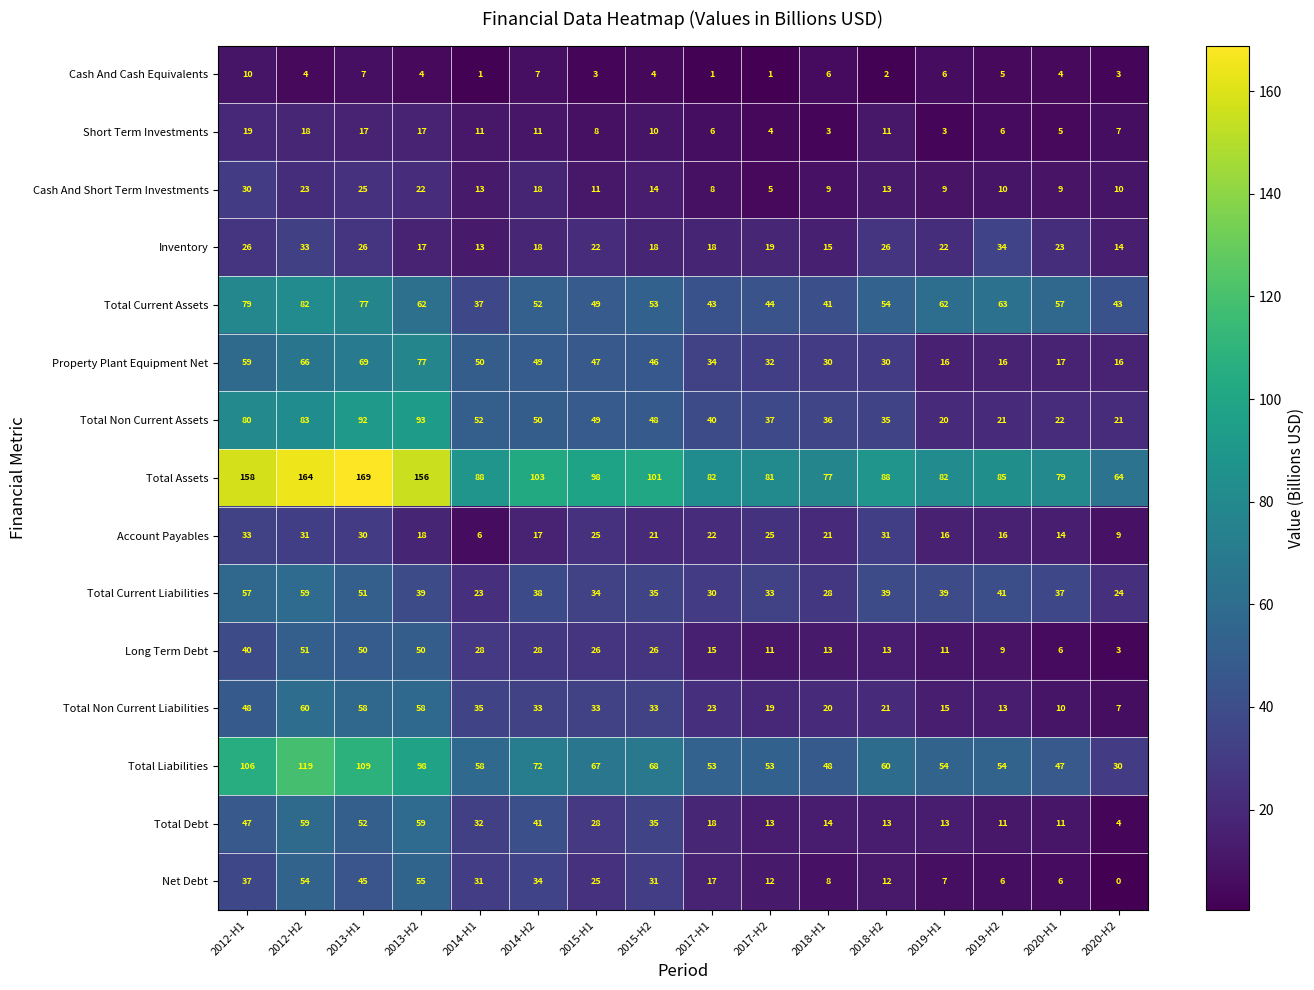

At which category is the sum across all series the highest?

2012-H2